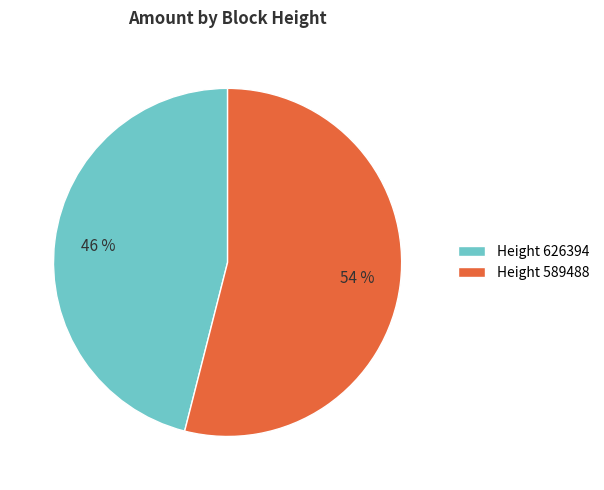

To the nearest percent, what is the difference between the largest and smallest slice percentages?

8%